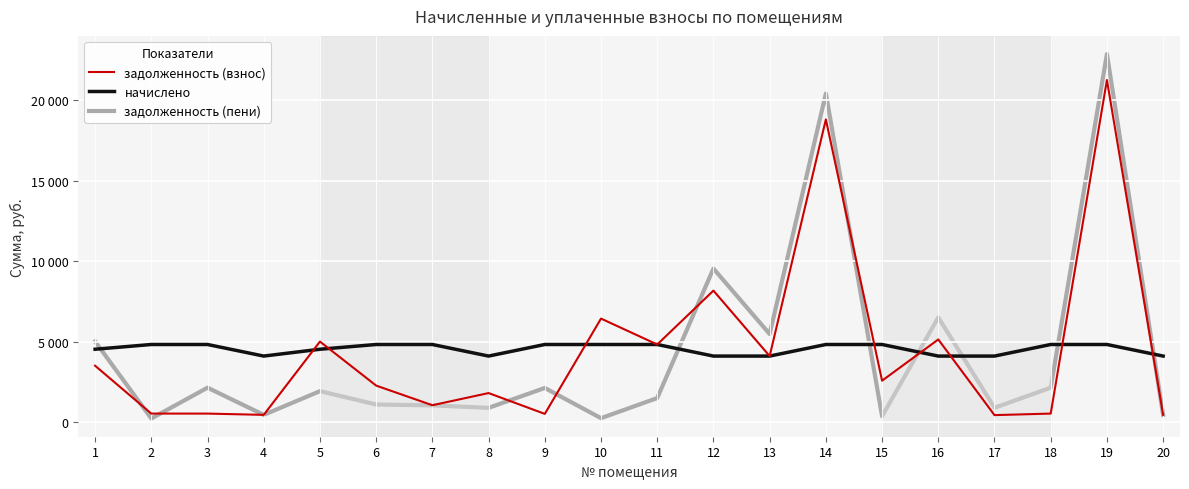

Does the chart display data point markers on the line(s)?

No